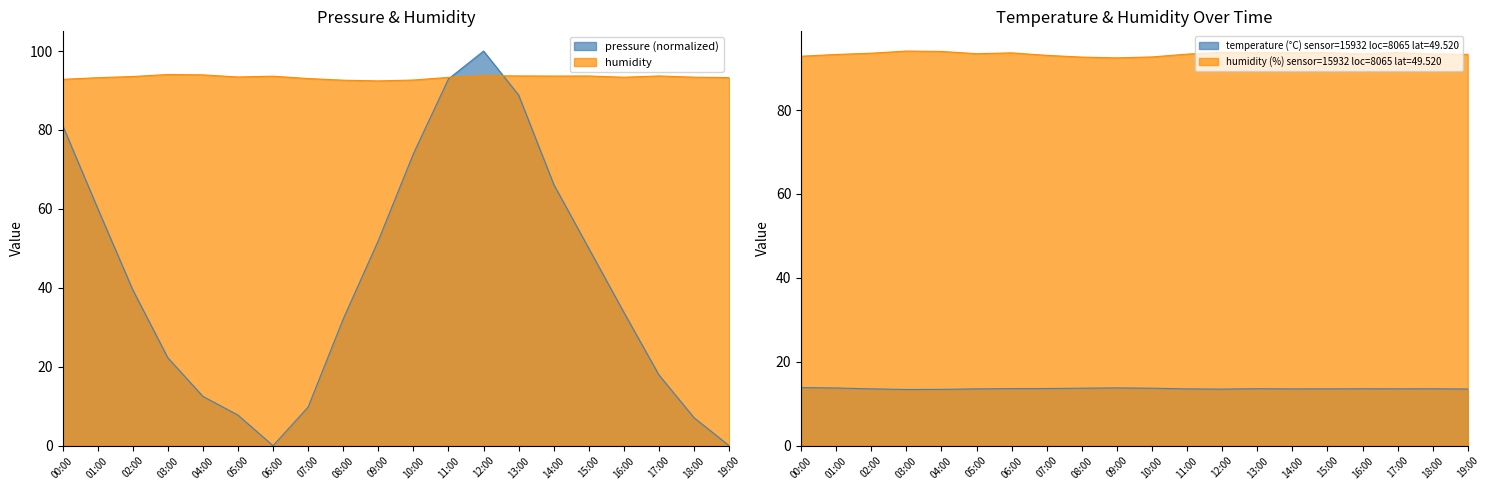

Rank the categories by temperature value from lowest to highest.

03:00, 04:00, 12:00, 19:00, 05:00, 11:00, 14:00, 02:00, 15:00, 17:00, 16:00, 18:00, 13:00, 06:00, 07:00, 08:00, 10:00, 01:00, 09:00, 00:00